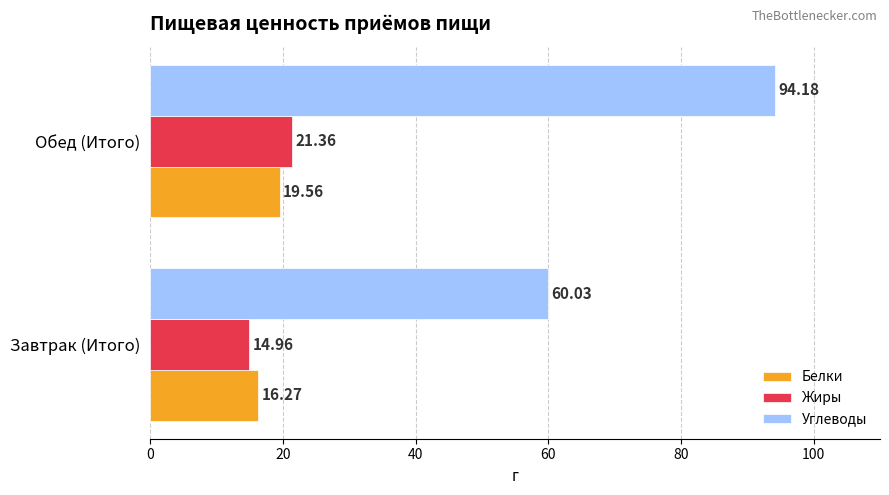

What is the difference between the highest and lowest values at Обед (Итого)?

74.6